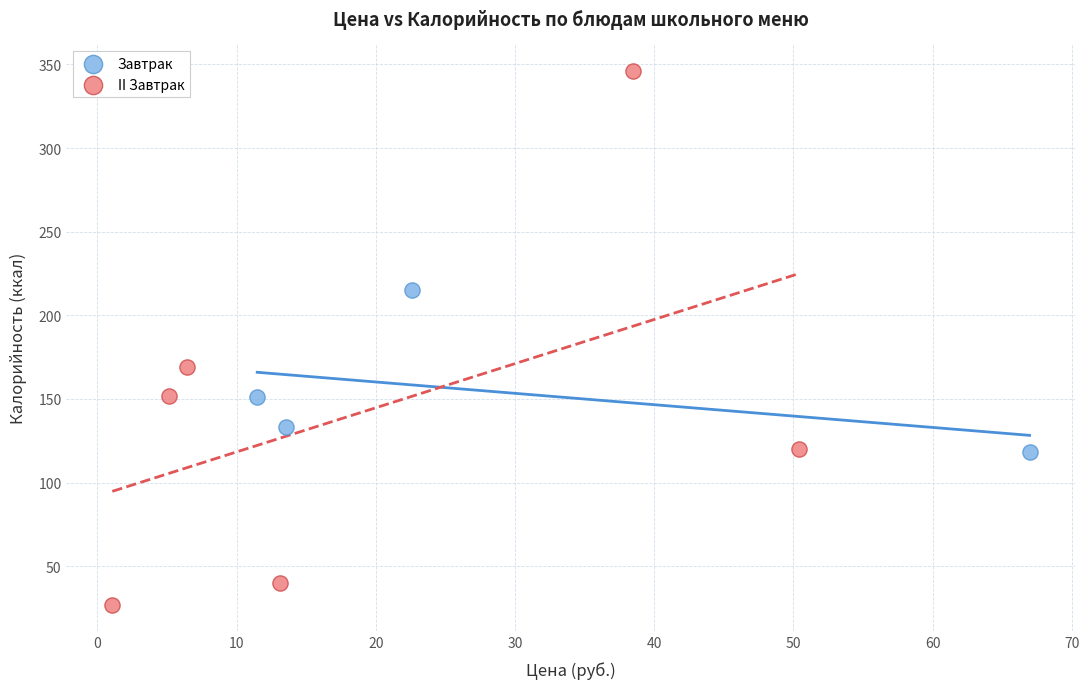

Which series reaches the maximum Y coordinate?

II Завтрак